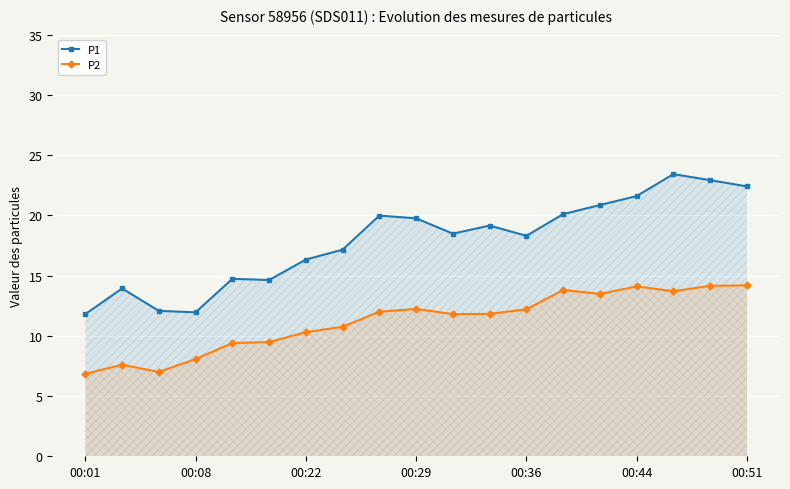

Which series has the largest total across all categories?

P1